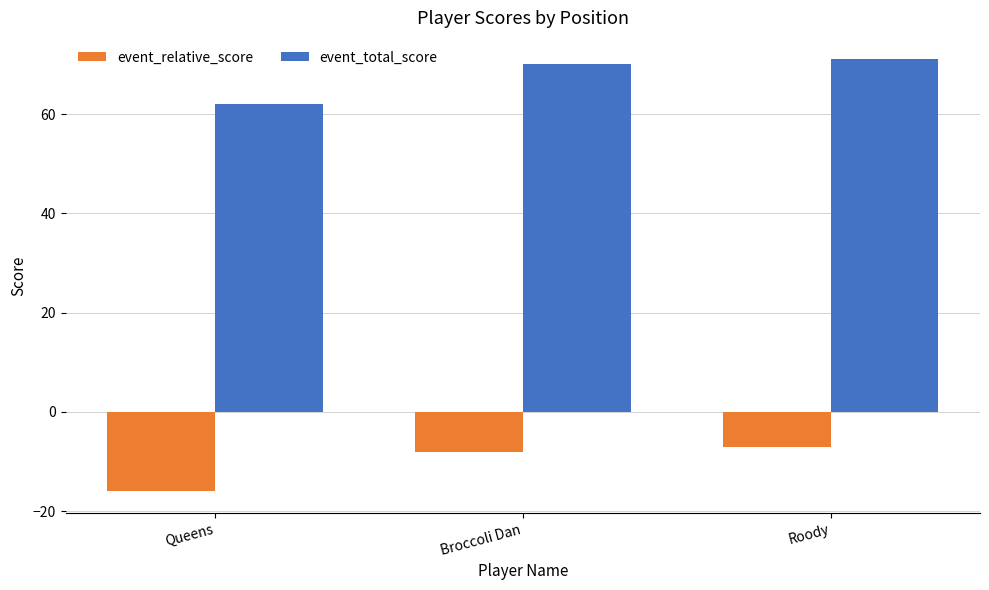

At which category is the sum across all series the highest?

Roody